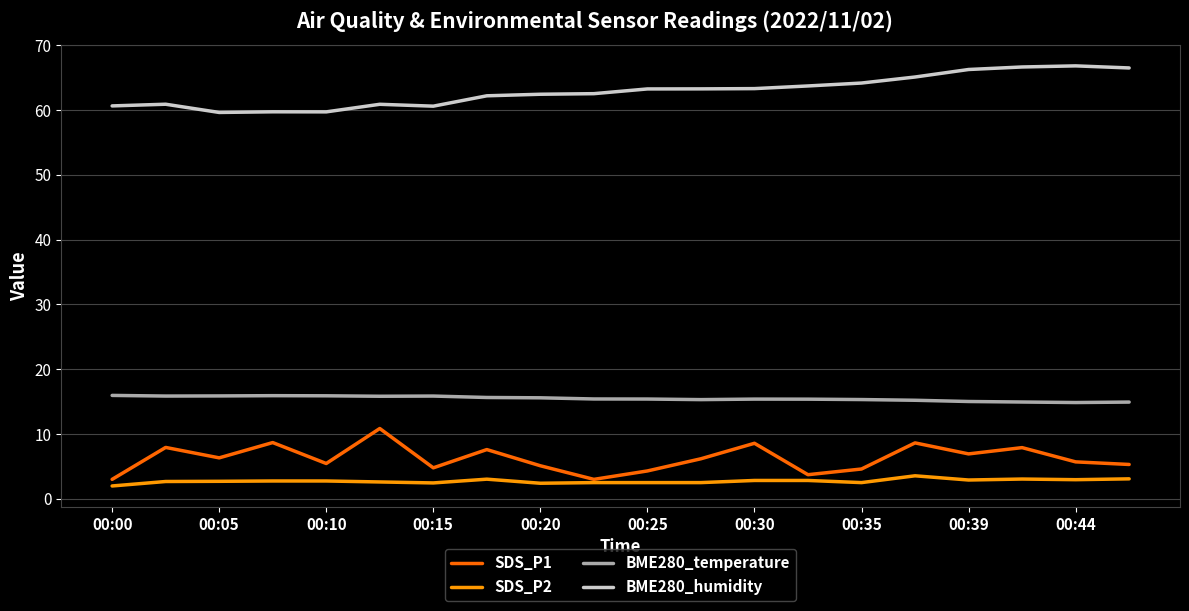

Rank the series by their maximum value, from lowest to highest.

SDS_P2, SDS_P1, BME280_temperature, BME280_humidity